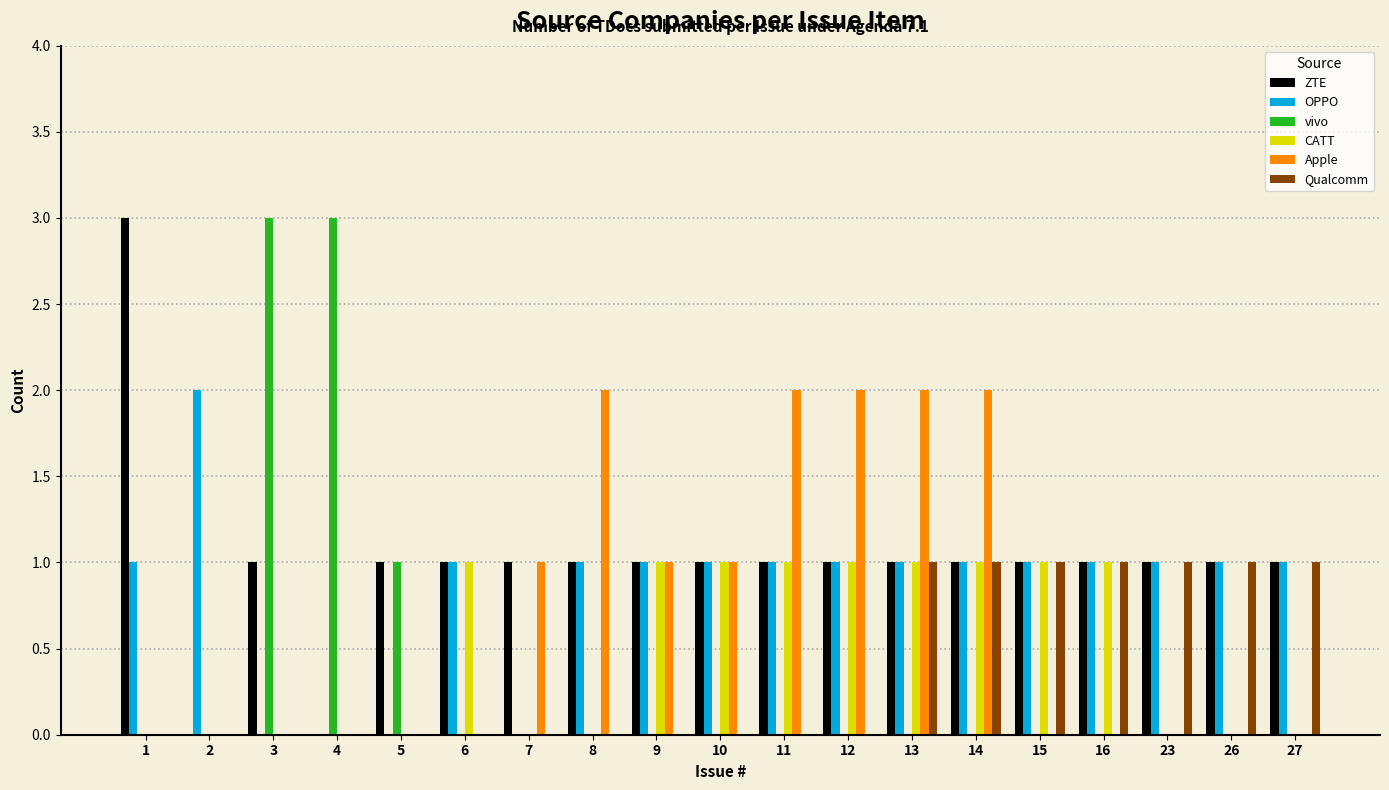

Is the value of Qualcomm at 3 greater than the value of OPPO at 10?

No